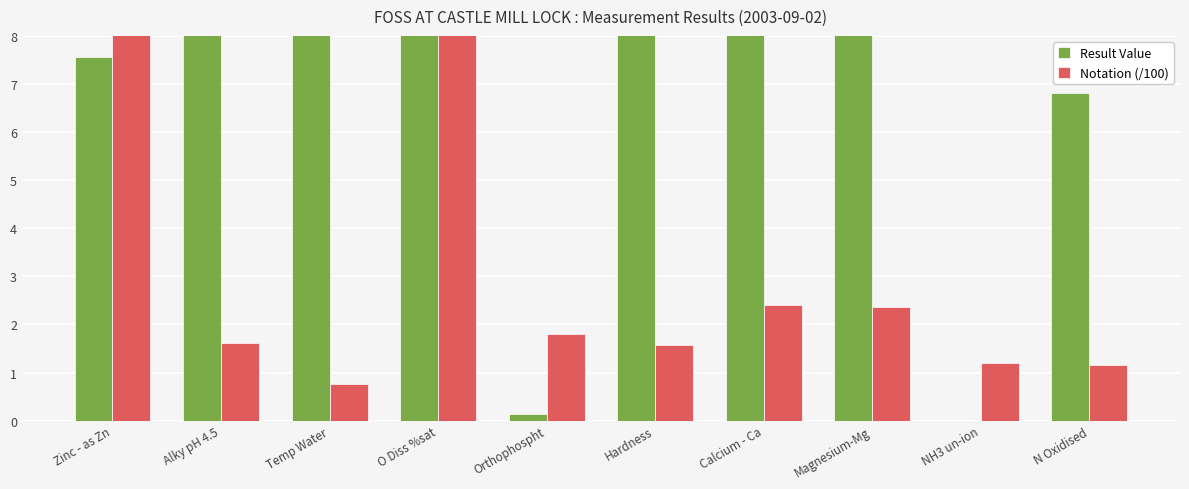

Reading right to left, extract all data points from this chart.

Result Value: N Oxidised=6.8	NH3 un-ion=0.0	Magnesium-Mg=27.2	Calcium - Ca=129.0	Hardness=434.0	Orthophospht=0.1	O Diss %sat=66.0	Temp Water=14.0	Alky pH 4.5=253.0	Zinc - as Zn=7.6
Notation (/100): N Oxidised=1.2	NH3 un-ion=1.2	Magnesium-Mg=2.4	Calcium - Ca=2.4	Hardness=1.6	Orthophospht=1.8	O Diss %sat=99.0	Temp Water=0.8	Alky pH 4.5=1.6	Zinc - as Zn=64.5